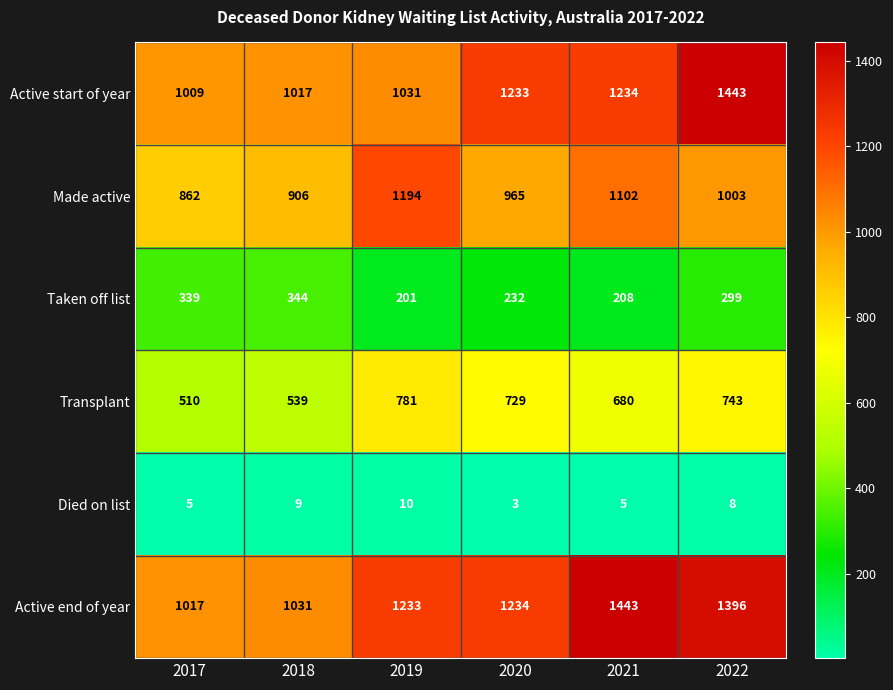

How many values in the Active end of year series are below 1234?

3